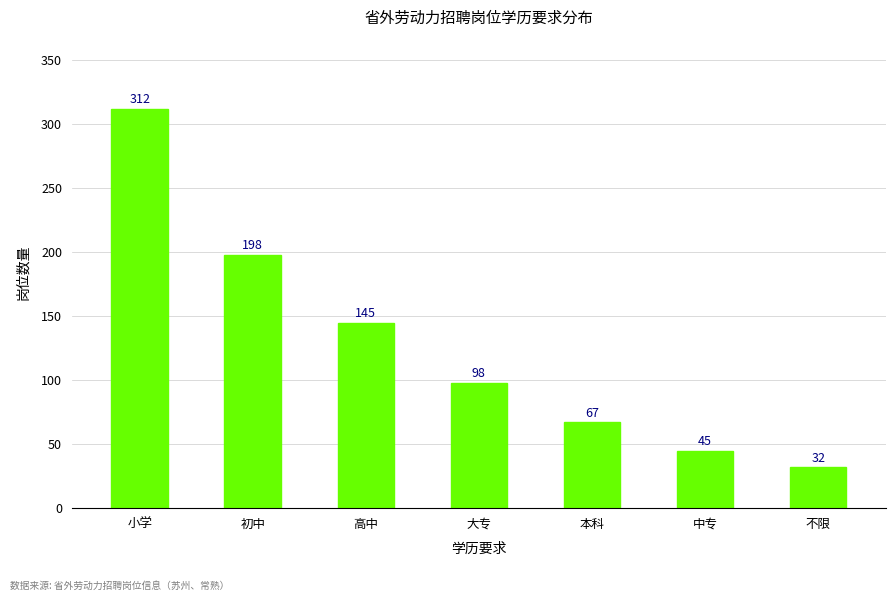

What is the maximum value shown in the chart?

312